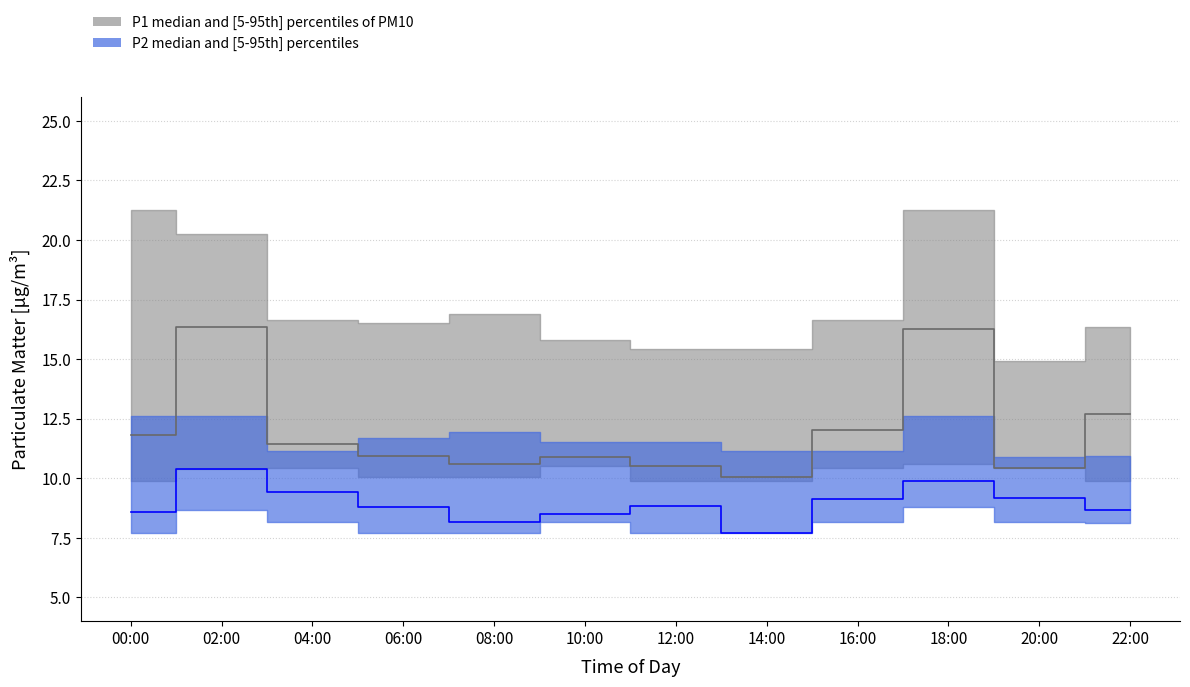

What value does the P1 series have at 12:00?

10.5